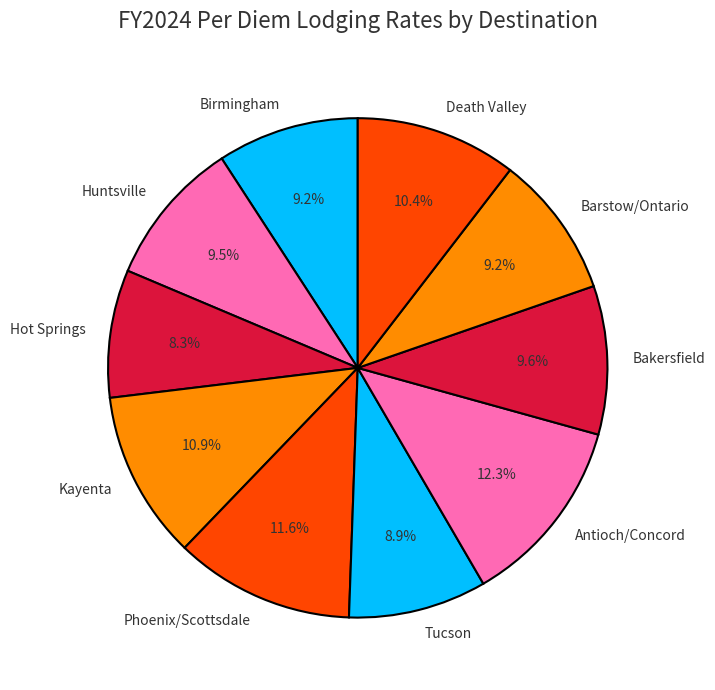

What is the total percentage of Phoenix/Scottsdale and Hot Springs?

19.9%